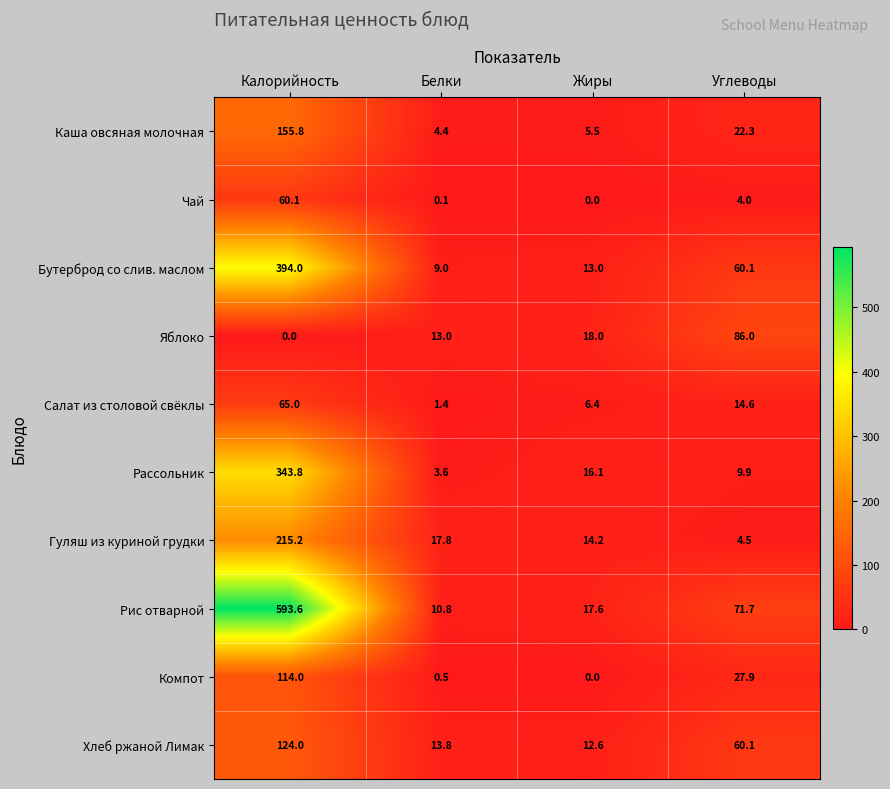

Which label corresponds to the largest value in the chart?

Калорийность